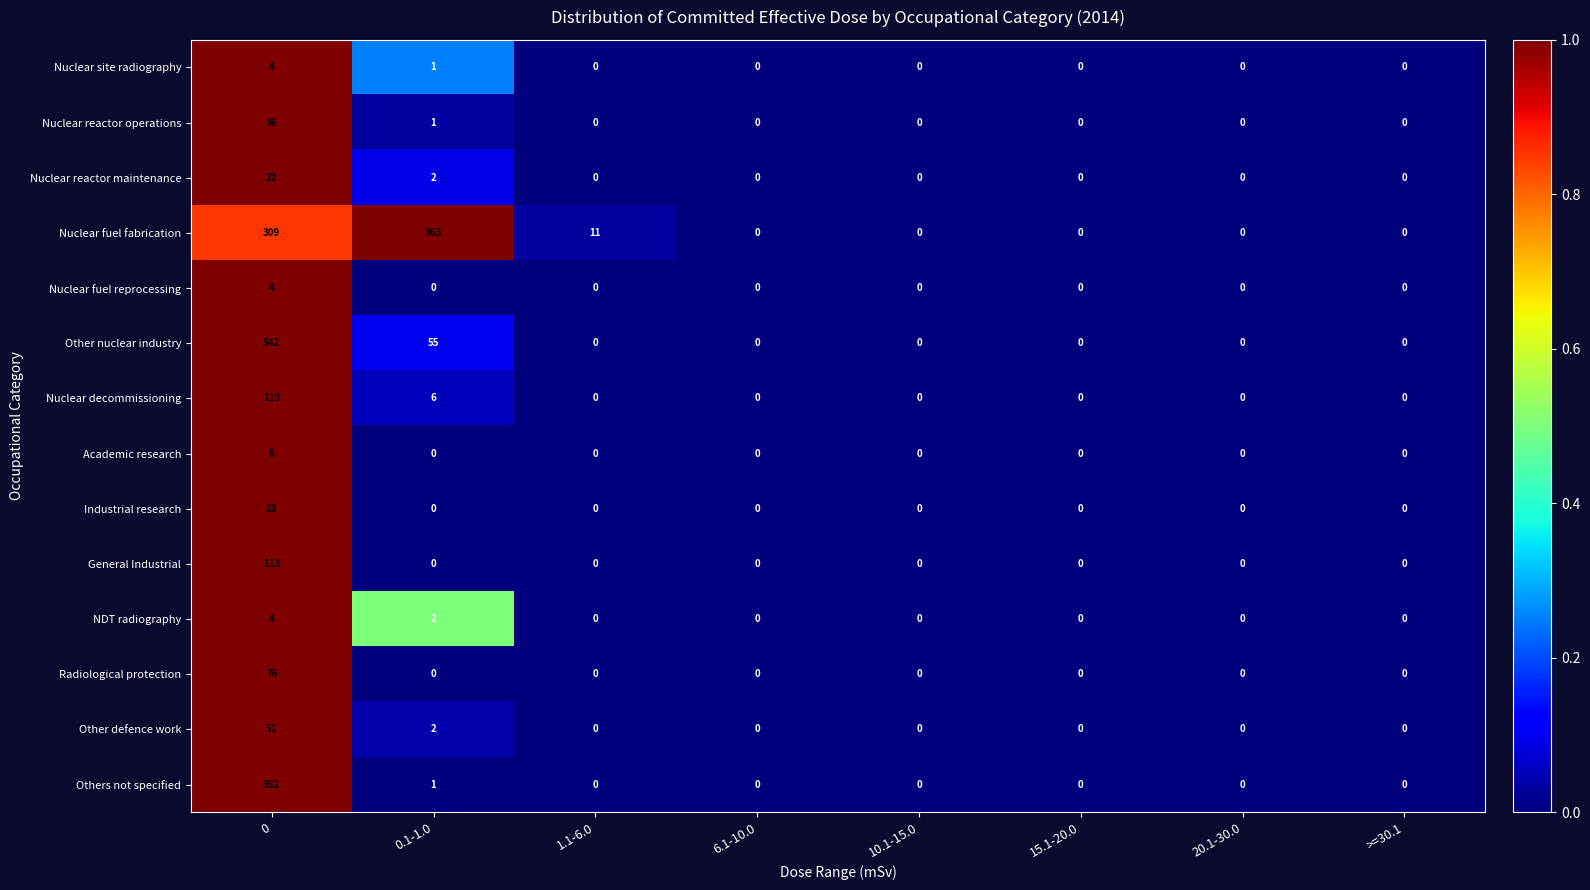

Which series has the largest range (max minus min)?

Other nuclear industry